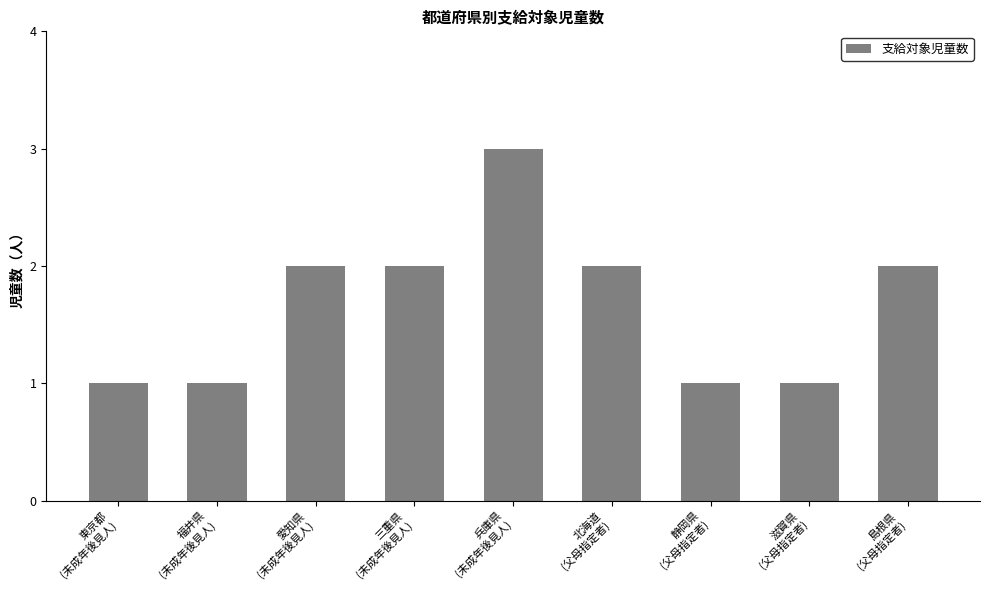

How many bars are there in total?

9